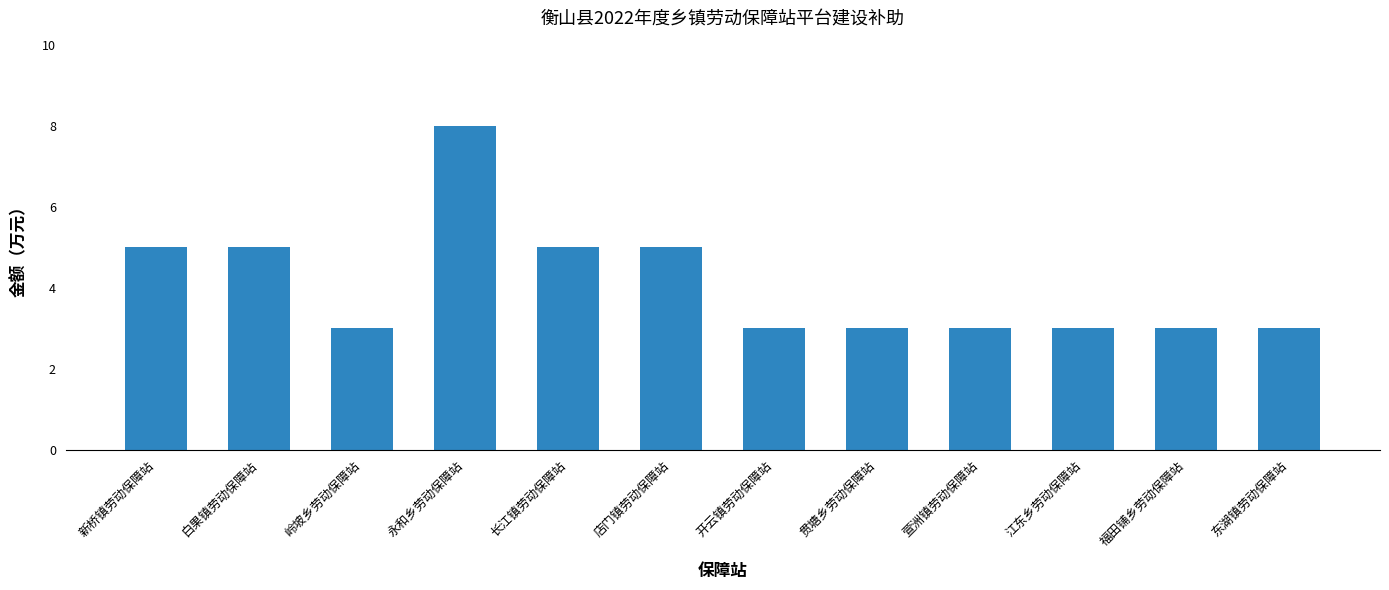

What is the difference between the maximum and minimum values?

5